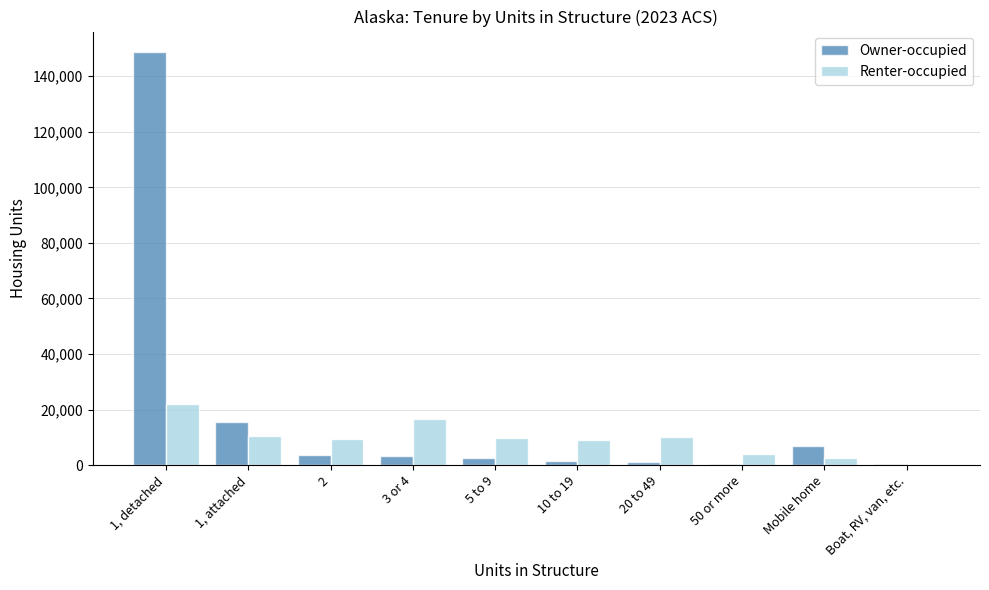

Which series has the widest spread of values?

Owner-occupied